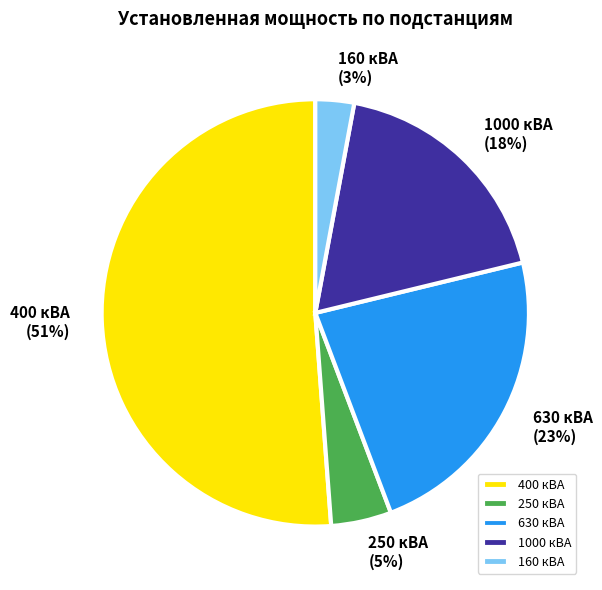

To the nearest percent, what percentage of the pie is 250 кВА?

5%